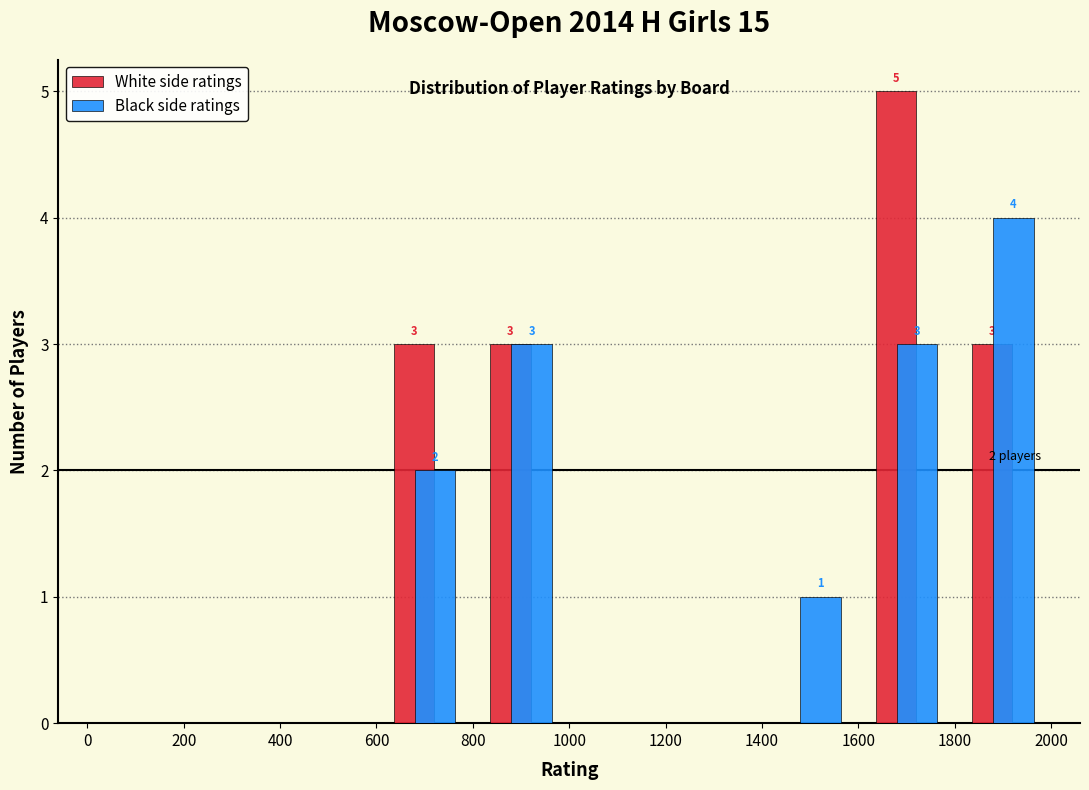

In the Black side ratings series, which range on the x-axis has the tallest bar?

1800 to 2000